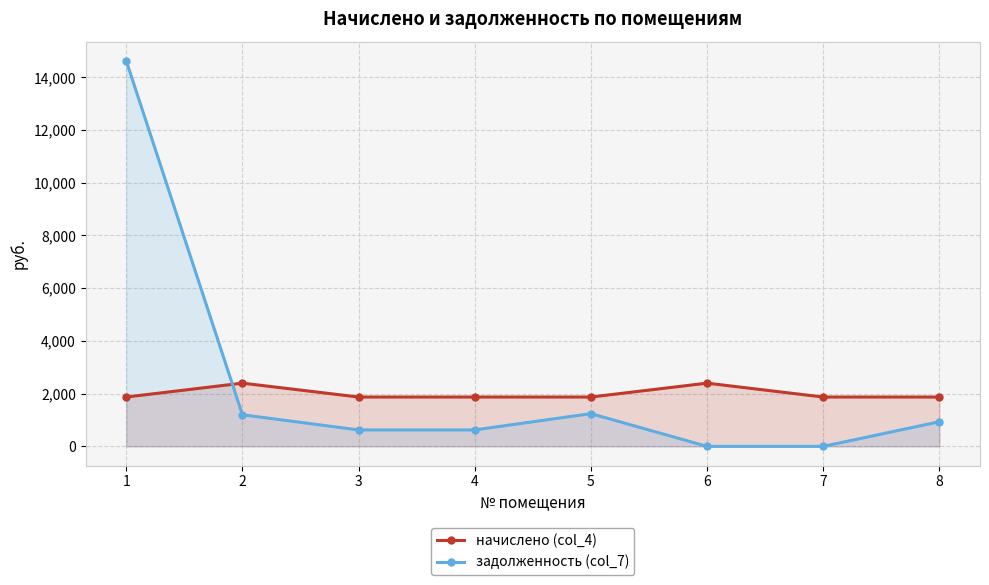

What is the value of the начислено (col_4) point at the 1st from the left?

1872.0